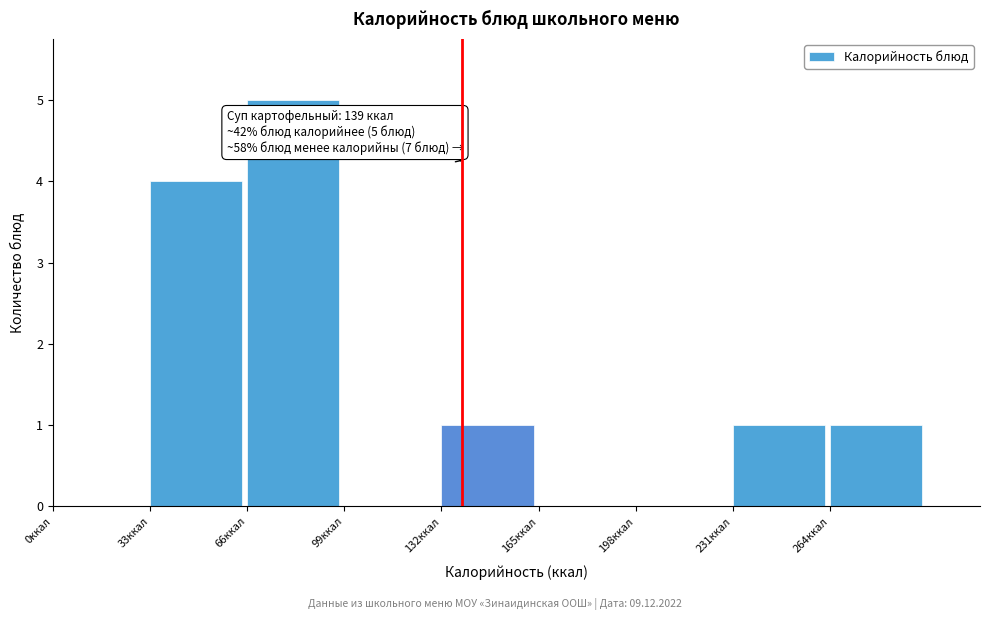

Which range on the x-axis has the tallest bar?

66 to 99